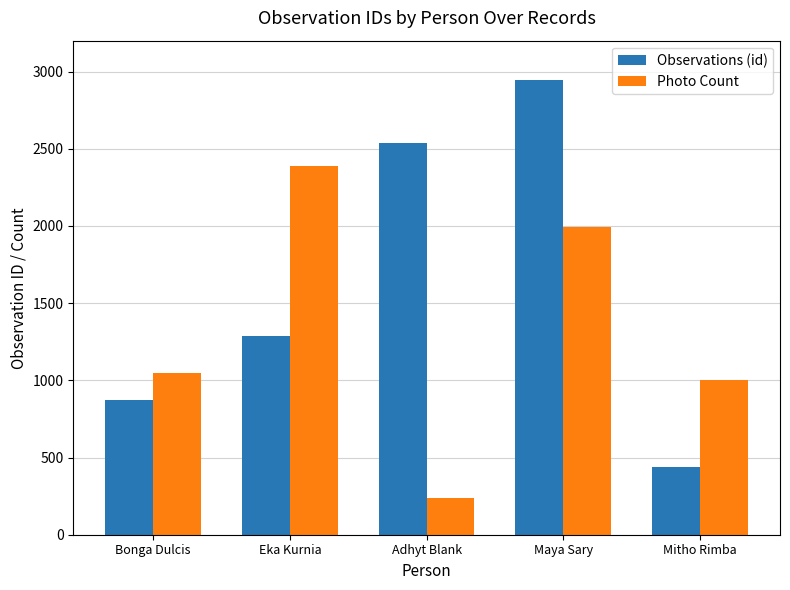

What is the difference between the highest and lowest values at Mitho Rimba?

562